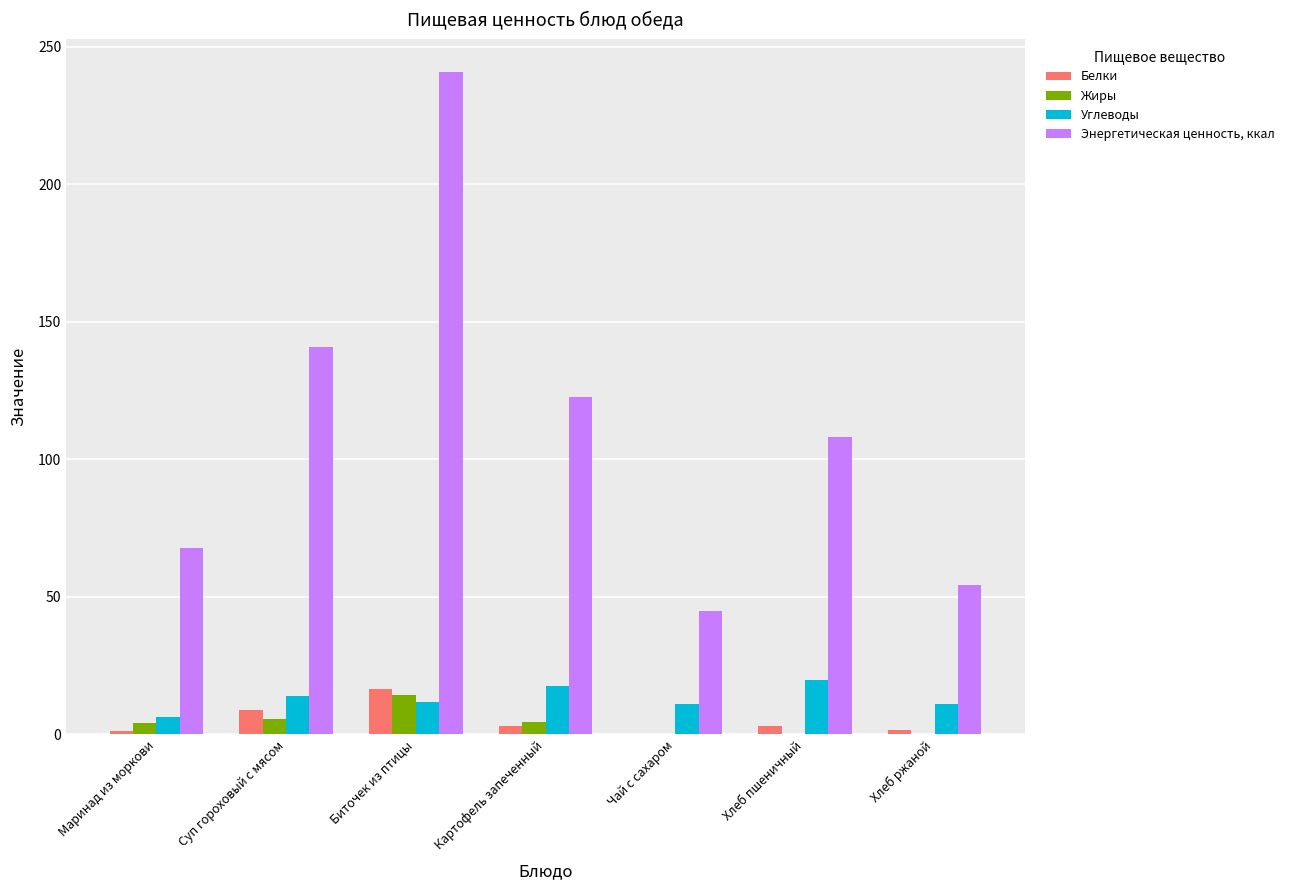

What is the sum of all Углеводы values?

91.3